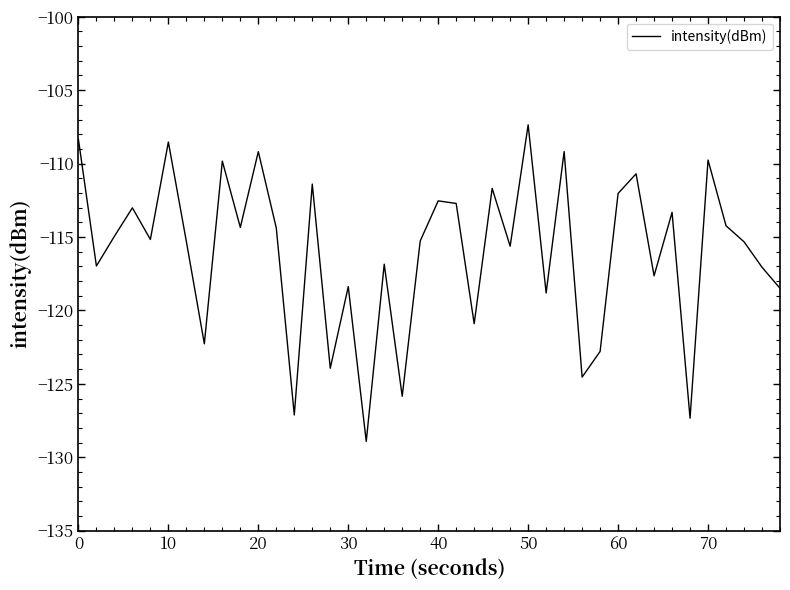

What is the greatest value displayed?

-107.4